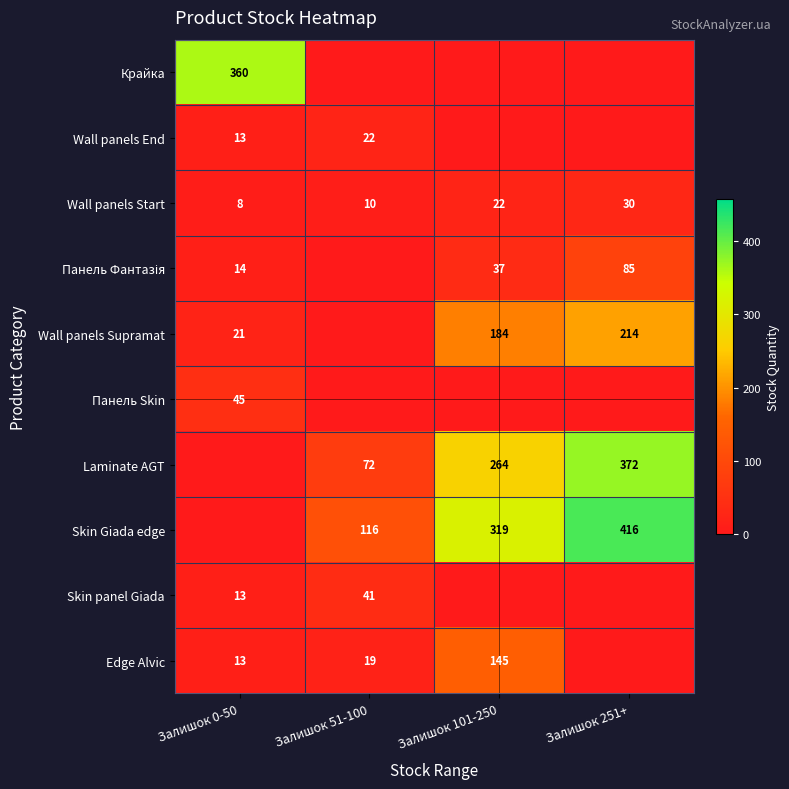

What is the sum of the Edge Alvic values at Залишок 0-50 and Залишок 51-100?

32